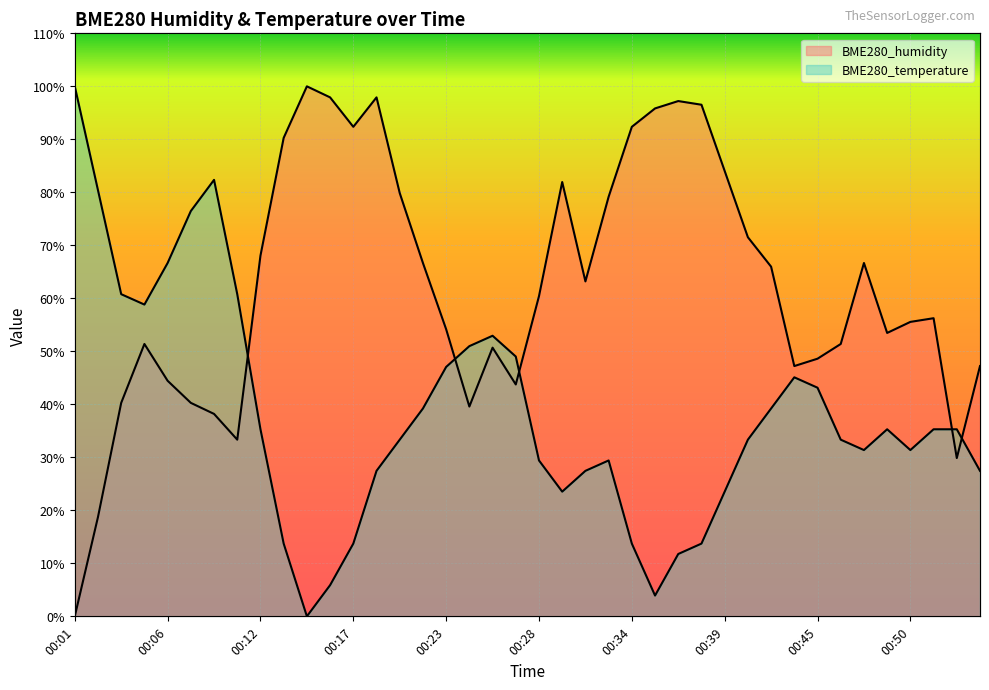

Reading left to right, transcribe all the data shown in this chart.

BME280_humidity: 00:01=0.0	00:02=18.7	00:03=40.3	00:05=51.4	00:06=44.4	00:08=40.3	00:09=38.2	00:10=33.3	00:12=68.1	00:13=90.3	00:14=100.0	00:16=97.9	00:17=92.4	00:18=97.9	00:20=79.9	00:21=66.7	00:23=54.2	00:24=39.6	00:25=50.7	00:27=43.7	00:28=60.4	00:29=81.9	00:31=63.2	00:32=79.2	00:34=92.4	00:35=95.8	00:36=97.2	00:38=96.5	00:39=84.0	00:40=71.5	00:42=66.0	00:43=47.2	00:45=48.6	00:46=51.4	00:47=66.7	00:49=53.5	00:50=55.6	00:51=56.2	00:53=29.9	00:54=47.2
BME280_temperature: 00:01=100.0	00:02=80.4	00:03=60.8	00:05=58.8	00:06=66.7	00:08=76.5	00:09=82.4	00:10=60.8	00:12=35.3	00:13=13.7	00:14=0.0	00:16=5.9	00:17=13.7	00:18=27.5	00:20=33.3	00:21=39.2	00:23=47.1	00:24=51.0	00:25=52.9	00:27=49.0	00:28=29.4	00:29=23.5	00:31=27.5	00:32=29.4	00:34=13.7	00:35=3.9	00:36=11.8	00:38=13.7	00:39=23.5	00:40=33.3	00:42=39.2	00:43=45.1	00:45=43.1	00:46=33.3	00:47=31.4	00:49=35.3	00:50=31.4	00:51=35.3	00:53=35.3	00:54=27.5